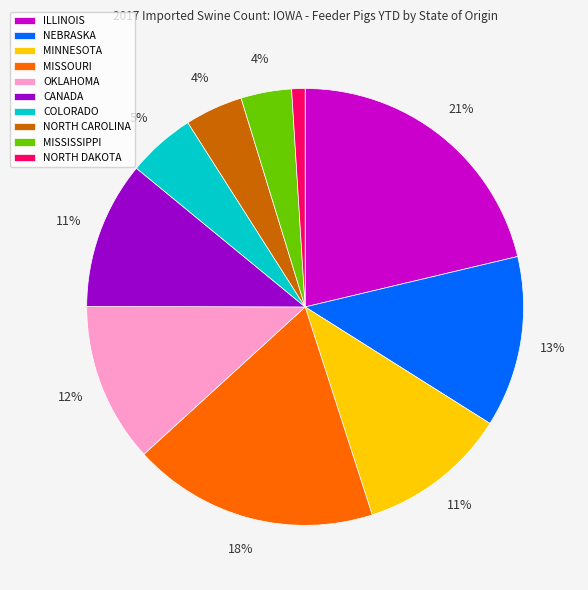

How many slices are in this pie chart?

10